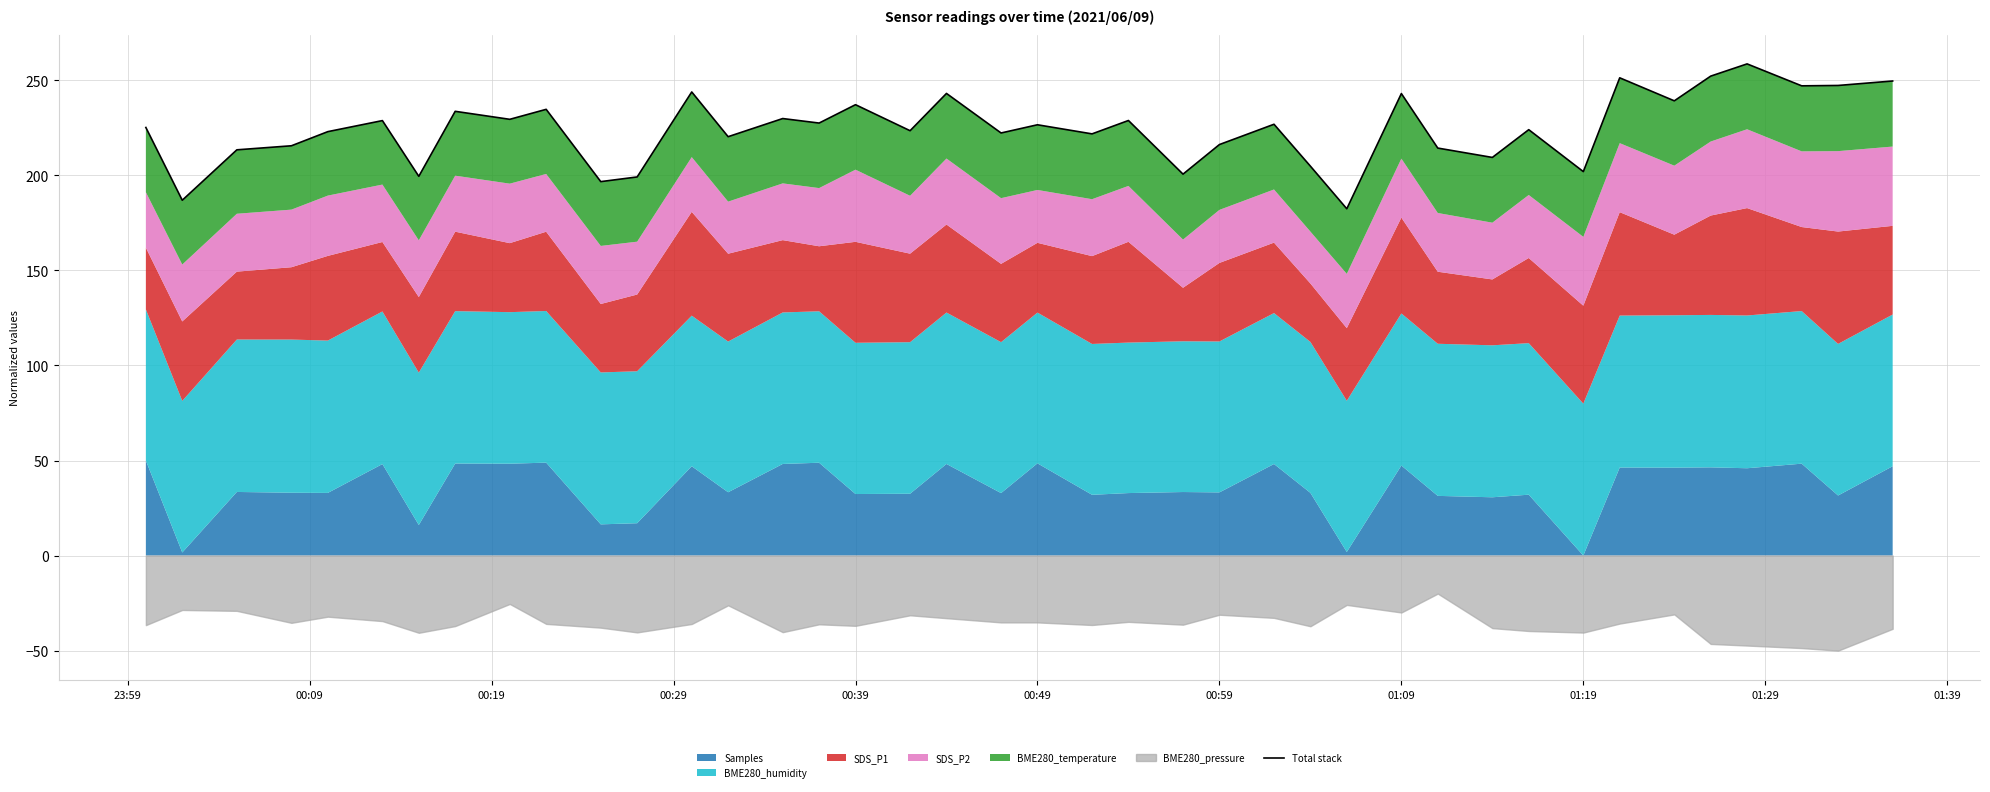

What is the value of the 29th point from the left?

243.0